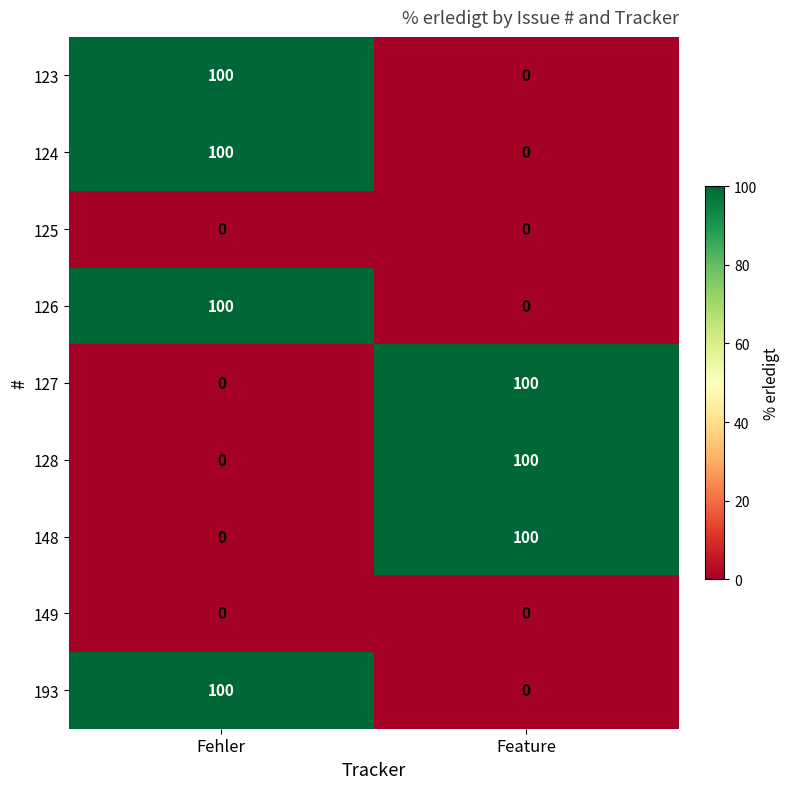

What is the spread (max minus min) of values at Fehler?

100